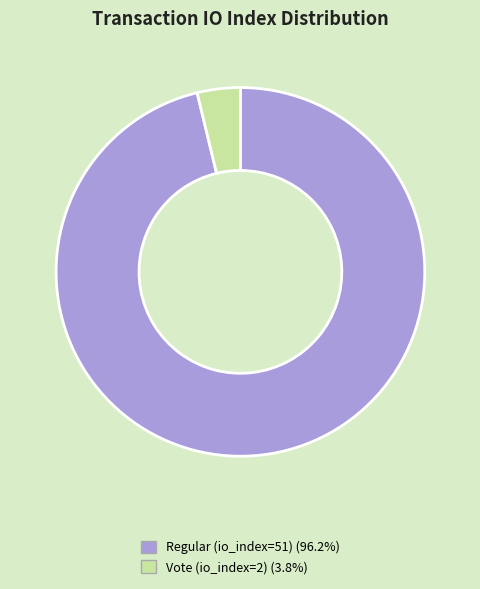

Is there any slice that represents more than half of the pie?

Yes